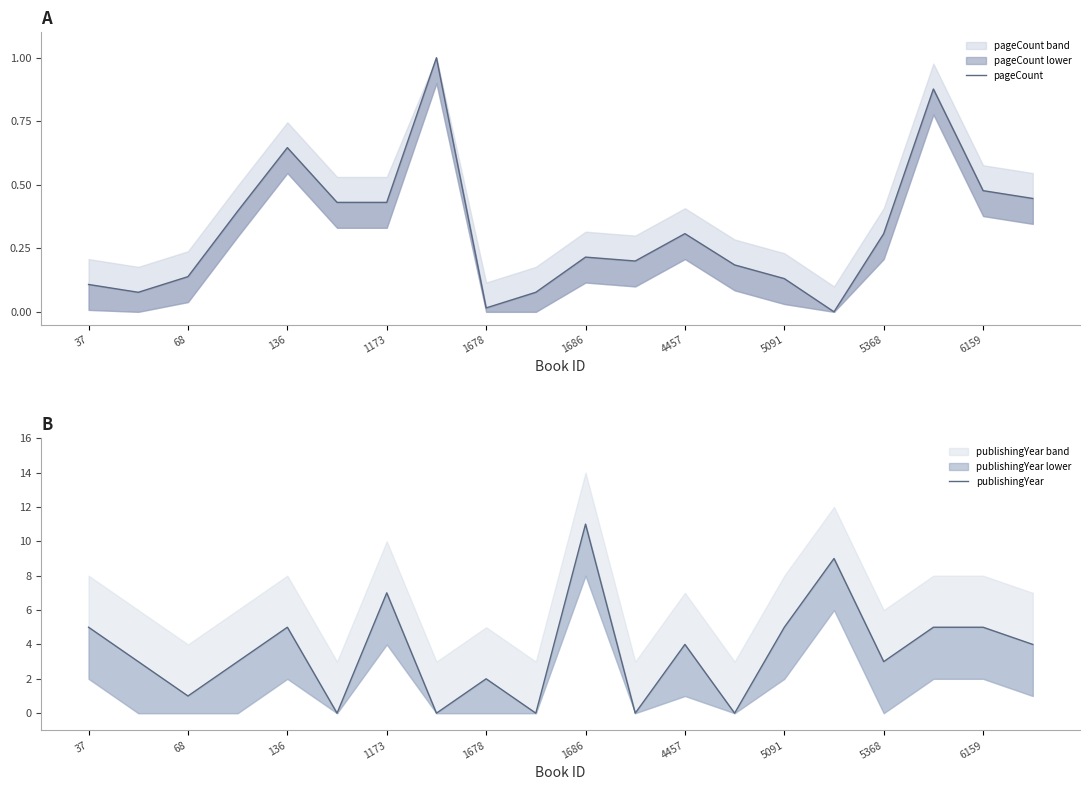

At which category does the chart reach its peak across all series?

1686